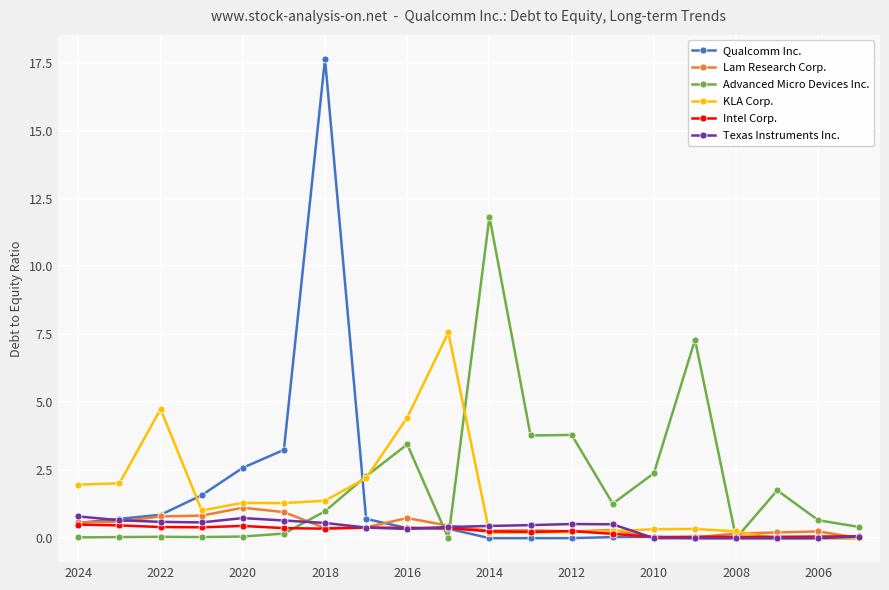

Which series has the widest spread of values?

Qualcomm Inc.